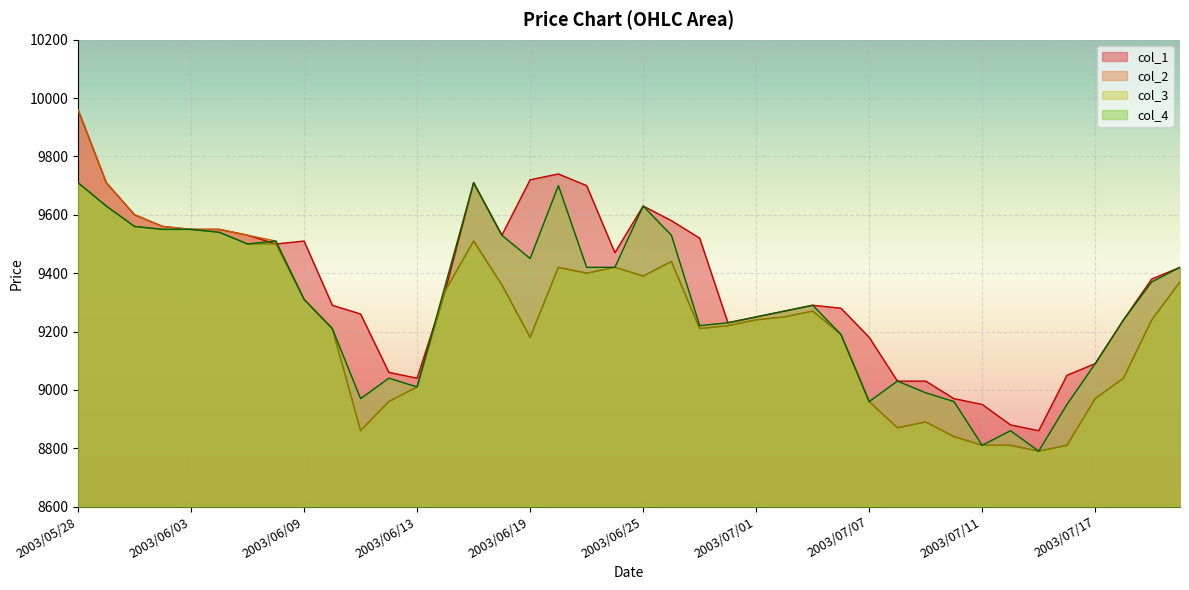

Which series has the largest range (max minus min)?

col_2